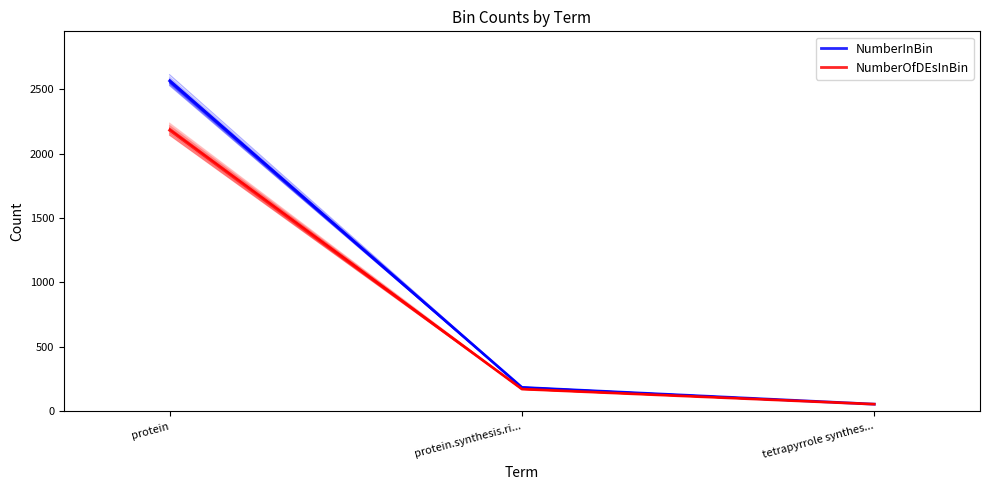

Reading left to right, transcribe all the data shown in this chart.

NumberInBin: 2563	186	56
NumberOfDEsInBin: 2180	173	56